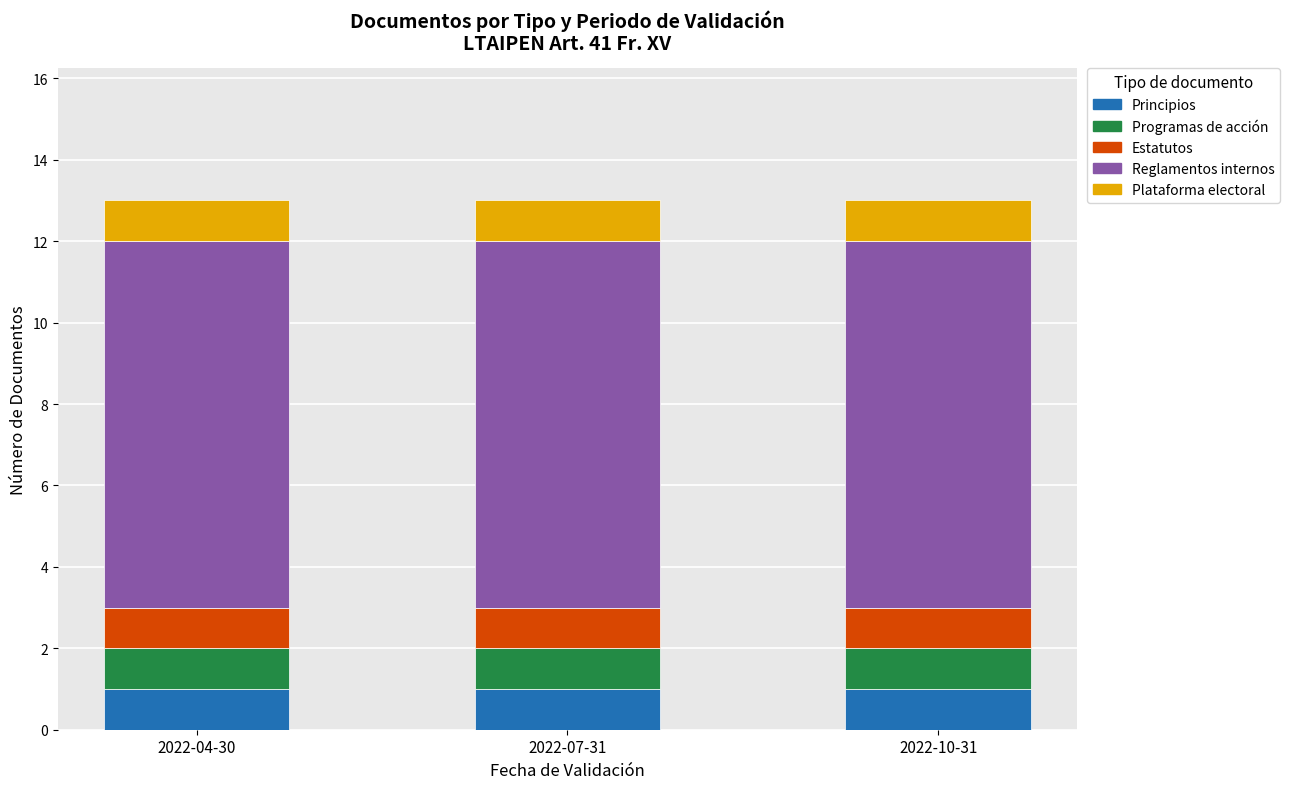

How many series are shown in this chart?

5